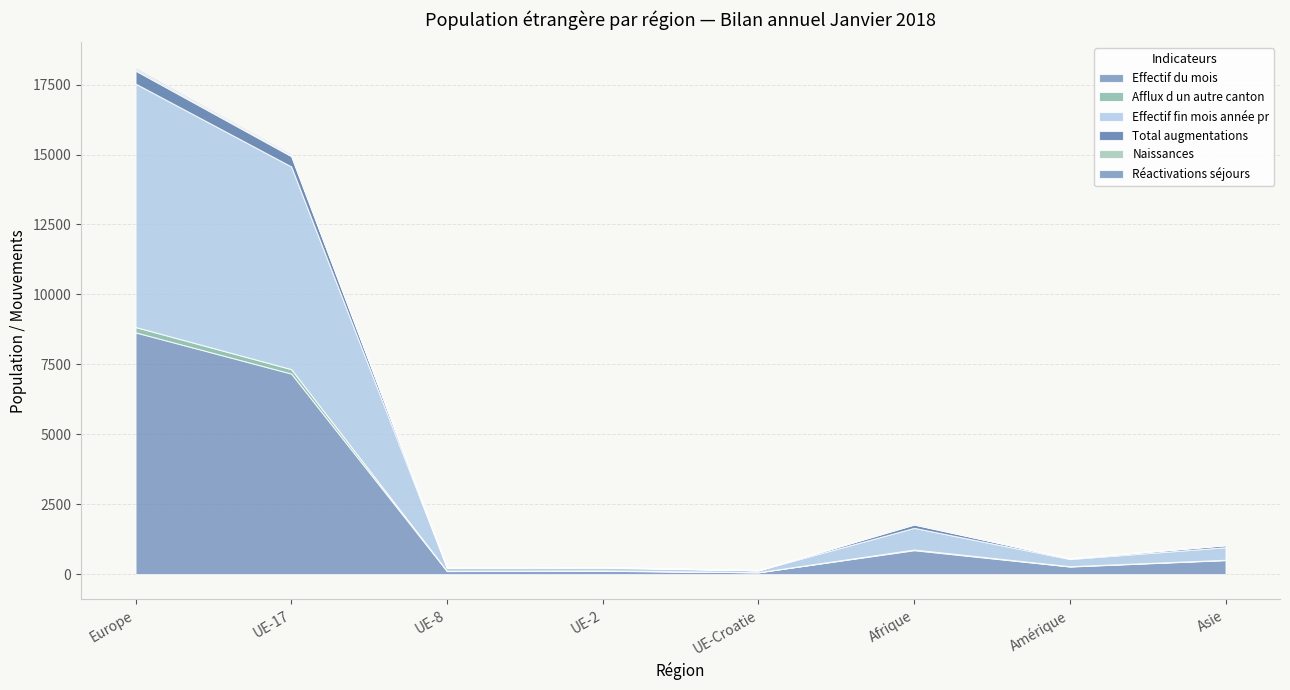

Where does the Total augmentations series first go above 71?

Europe